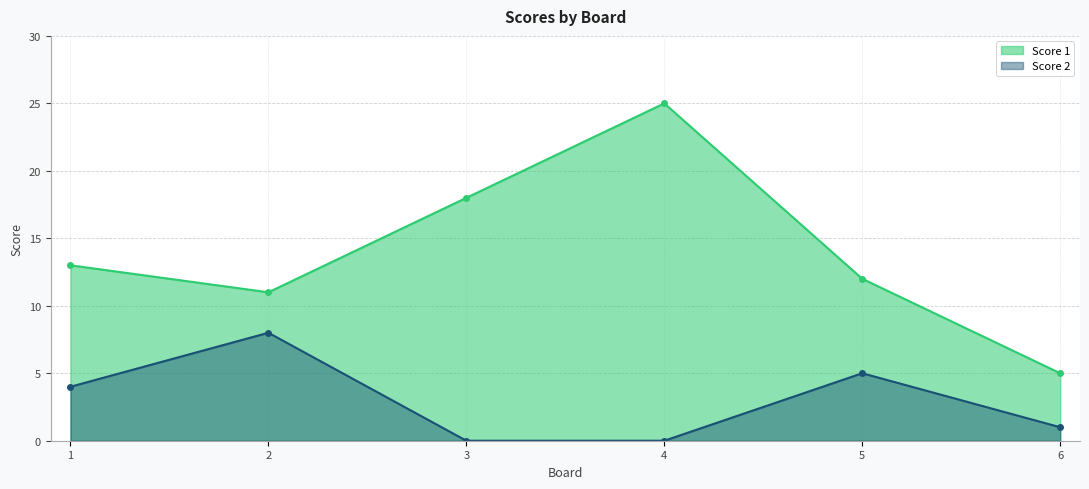

How many positive values does the Score 2 series have?

4